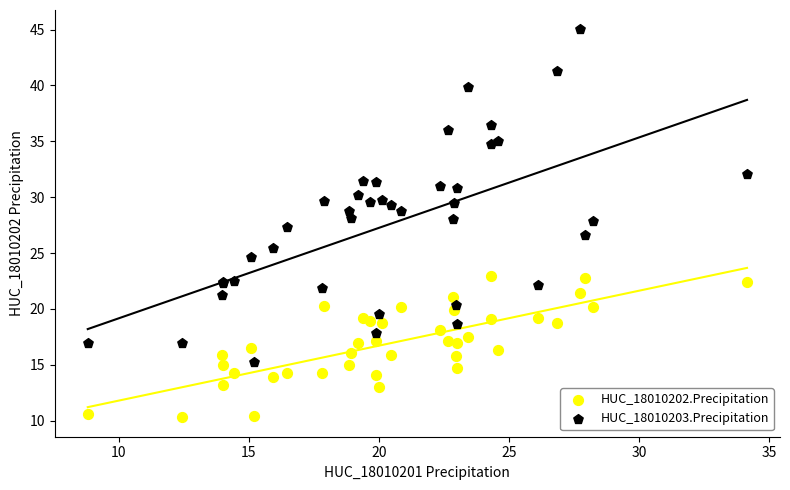

Which series reaches the maximum Y coordinate?

HUC_18010203.Precipitation